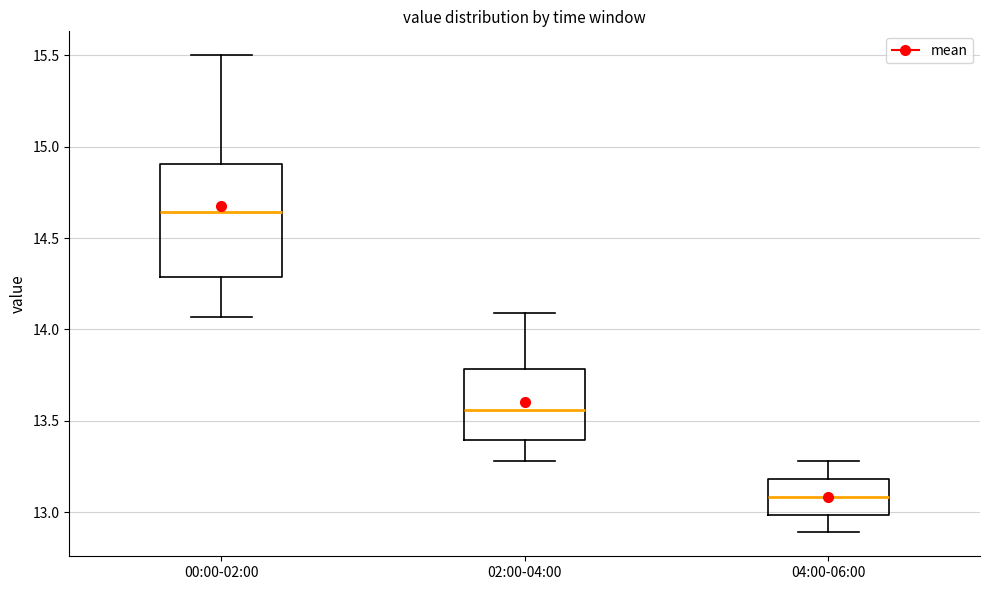

Which box has the lowest median line?

04:00-06:00